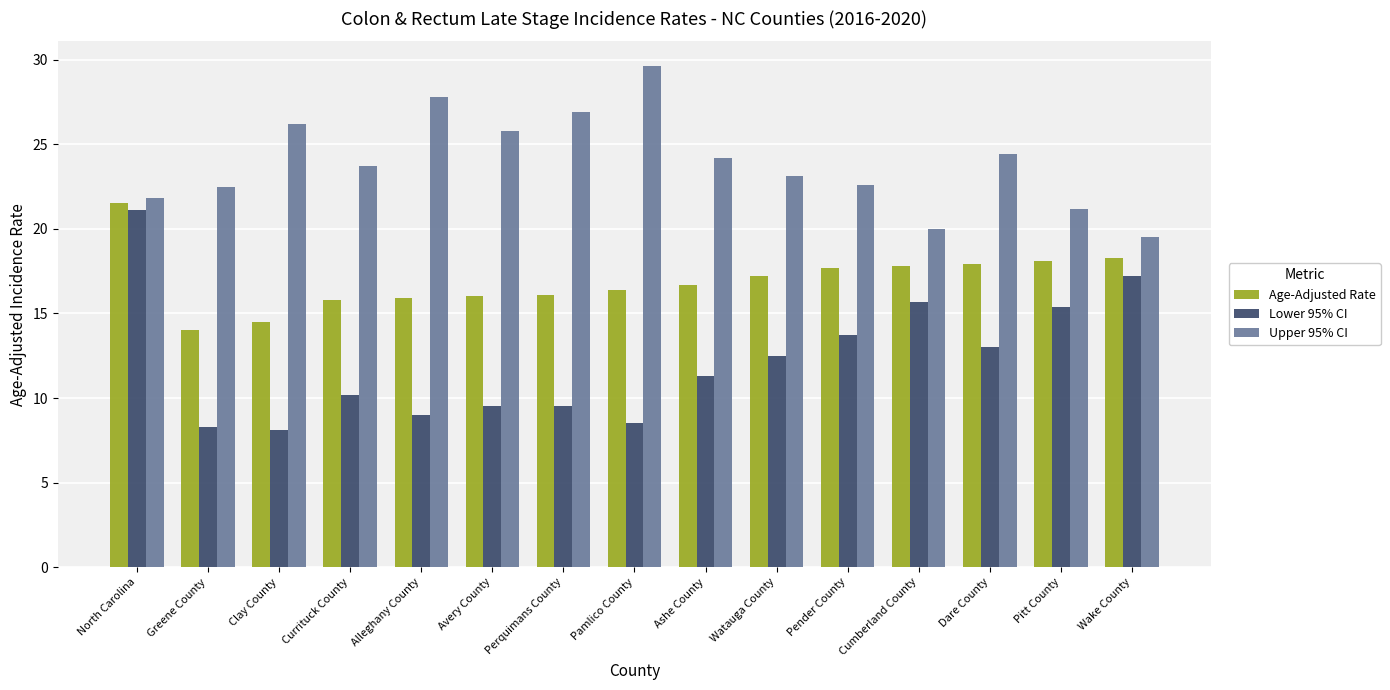

Which series has the largest total across all categories?

Upper 95% CI